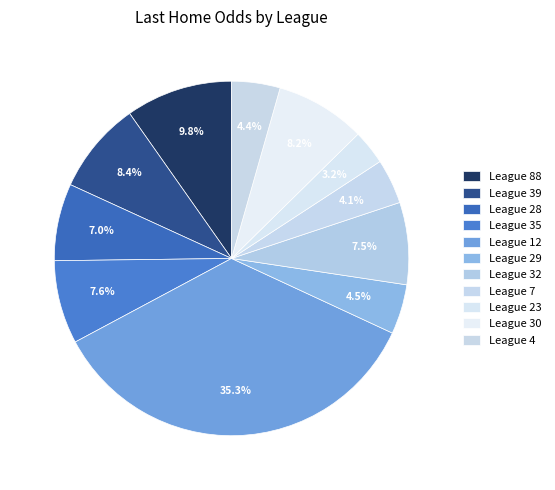

Count the number of slices in the pie.

11